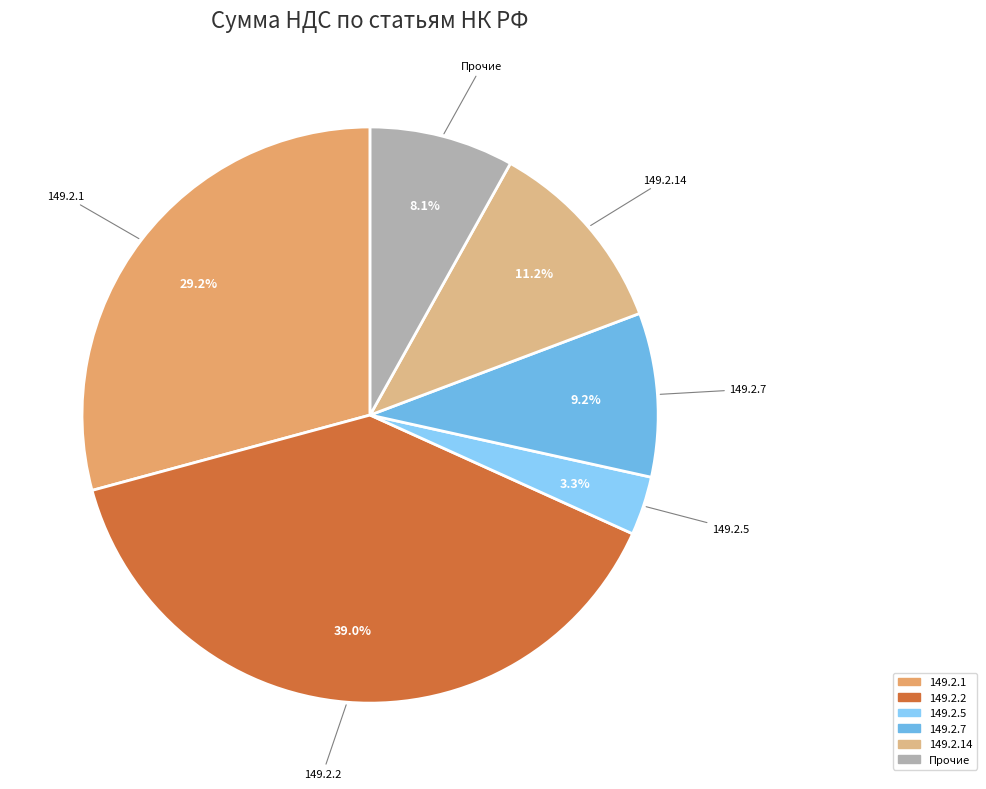

To the nearest percent, what is the average slice percentage?

17%